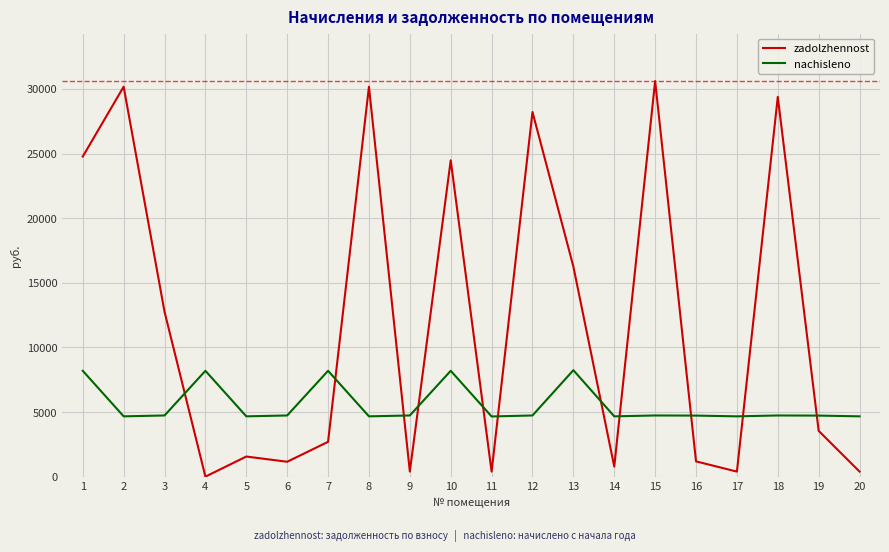

What is the difference between the nachisleno values at 7 and 18?

3456.0